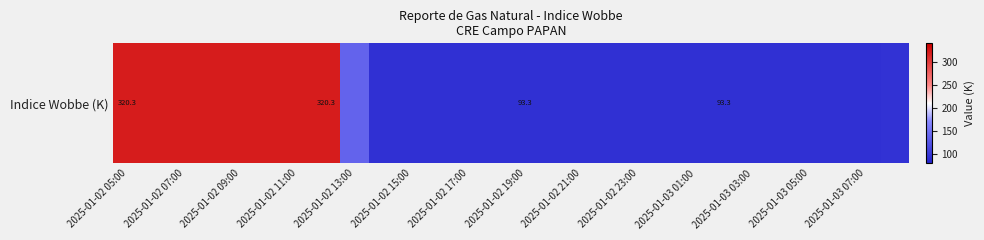

What is the sum of all values?

4474.4